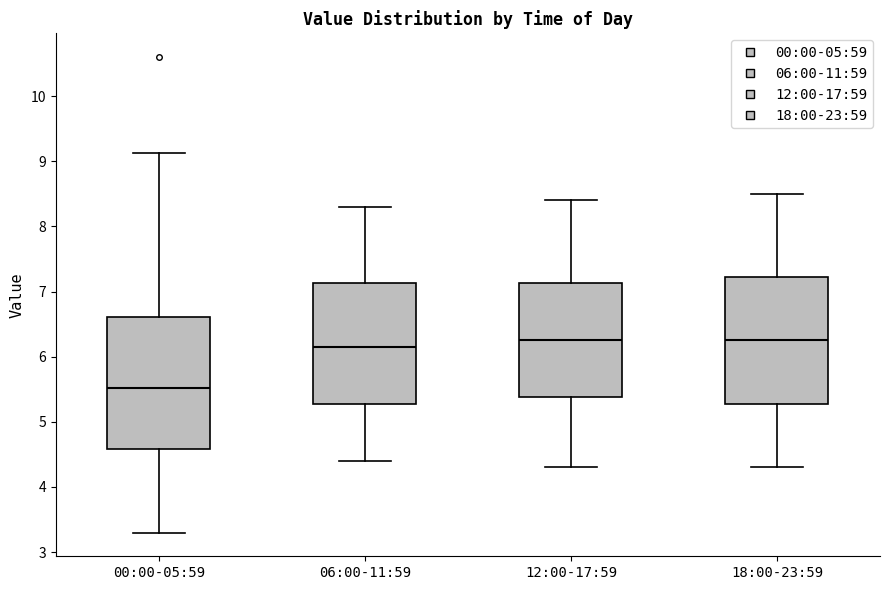

Reading left to right, read every box against the y-axis: the position of its median line, the range the box covers, and the ends of its whiskers. The values are not printed on the chart, so give them approximately, as read against the axis.

00:00-05:59: median 5.5, box 4.6 to 6.6, whiskers 3.3 to 9.1
06:00-11:59: median 6.2, box 5.3 to 7.1, whiskers 4.4 to 8.3
12:00-17:59: median 6.3, box 5.4 to 7.1, whiskers 4.3 to 8.4
18:00-23:59: median 6.3, box 5.3 to 7.2, whiskers 4.3 to 8.5